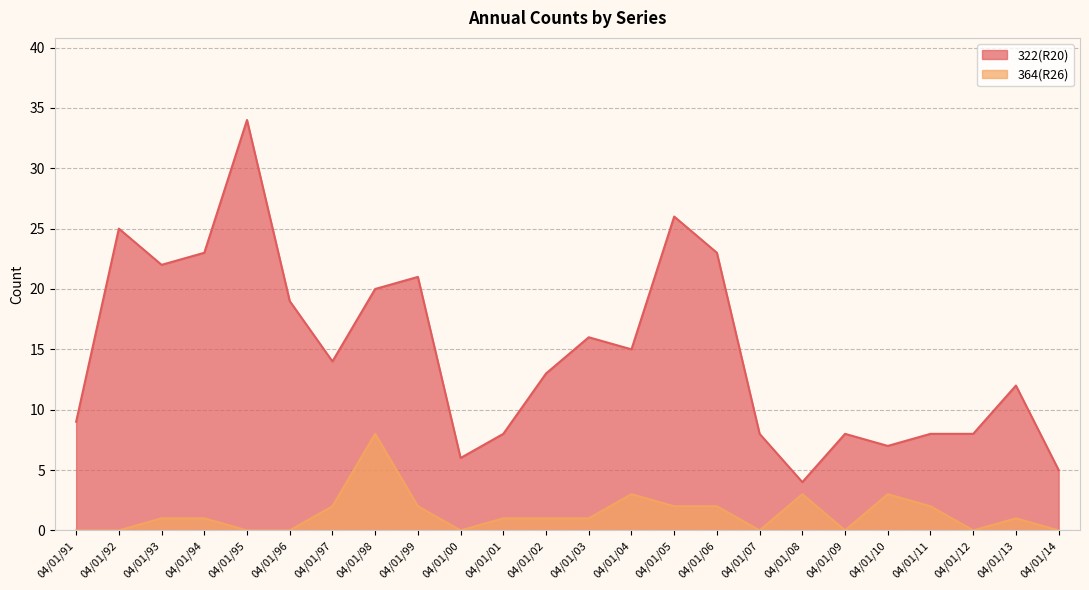

The 322(R20) series shows 7 at 04/01/10. True or false?

True